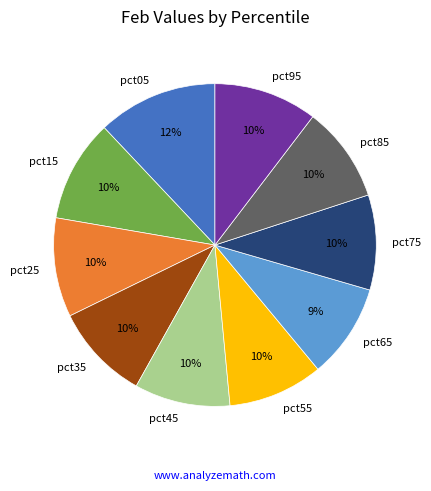

How many slices are in this pie chart?

10